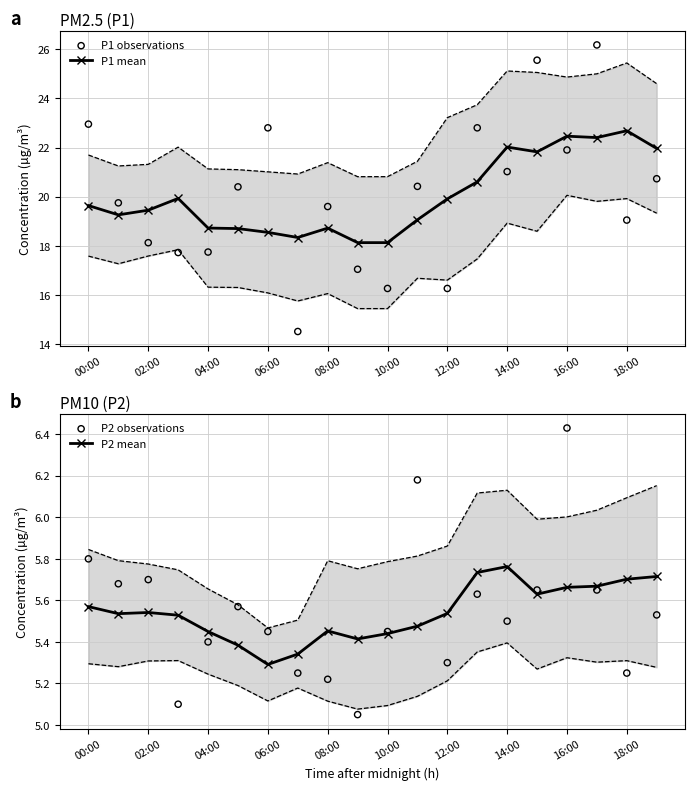

Which series reaches the maximum Y coordinate?

P1 observations